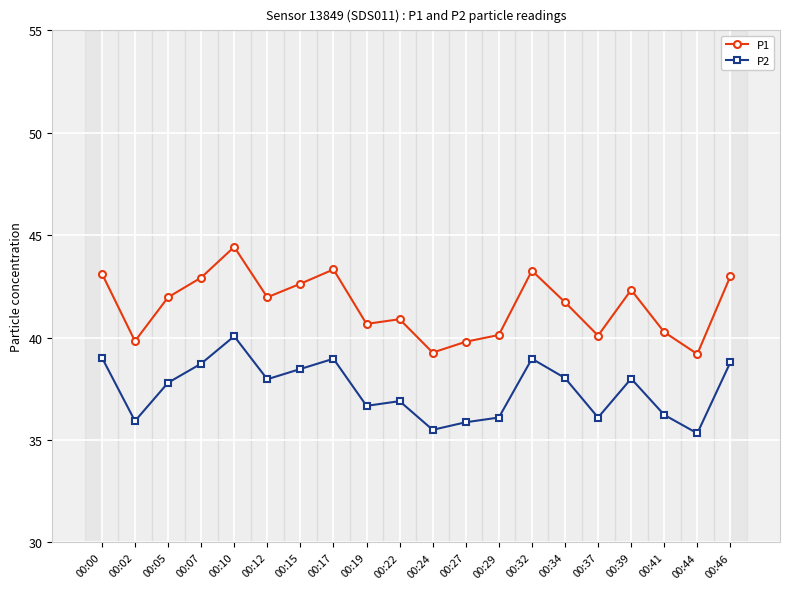

Is this an area chart (filled region under the line)?

No